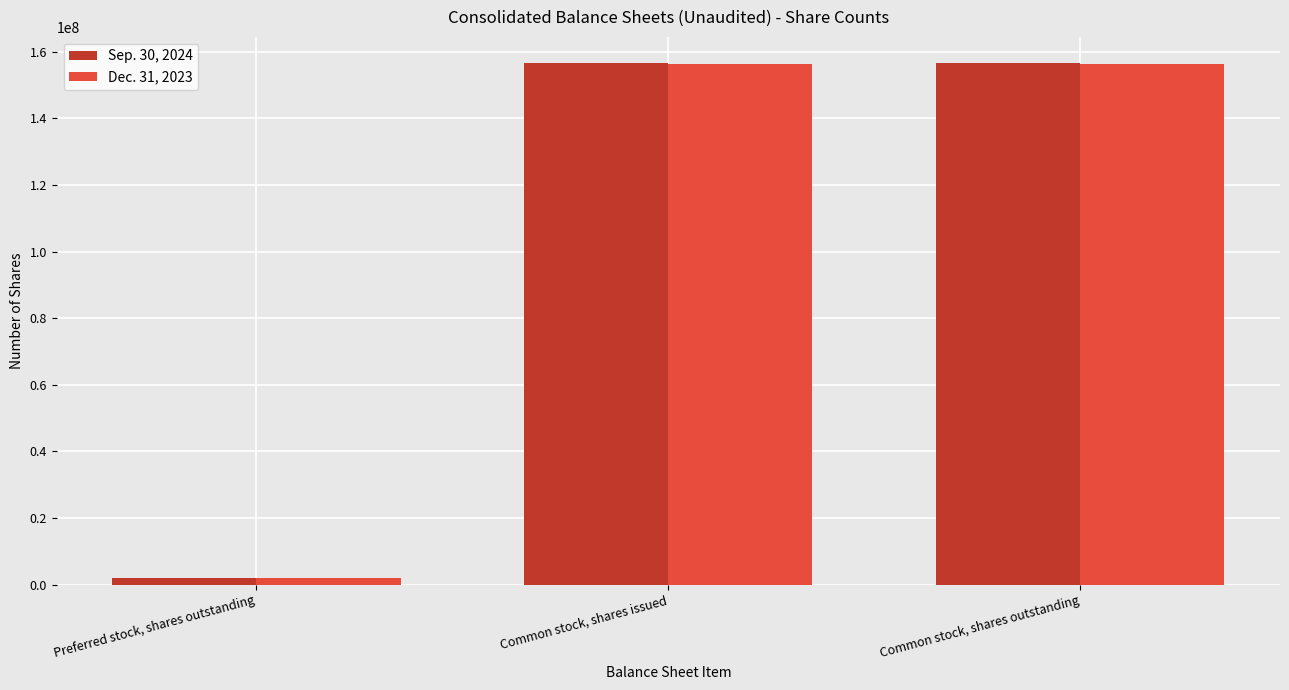

Count the number of categories in the chart.

3